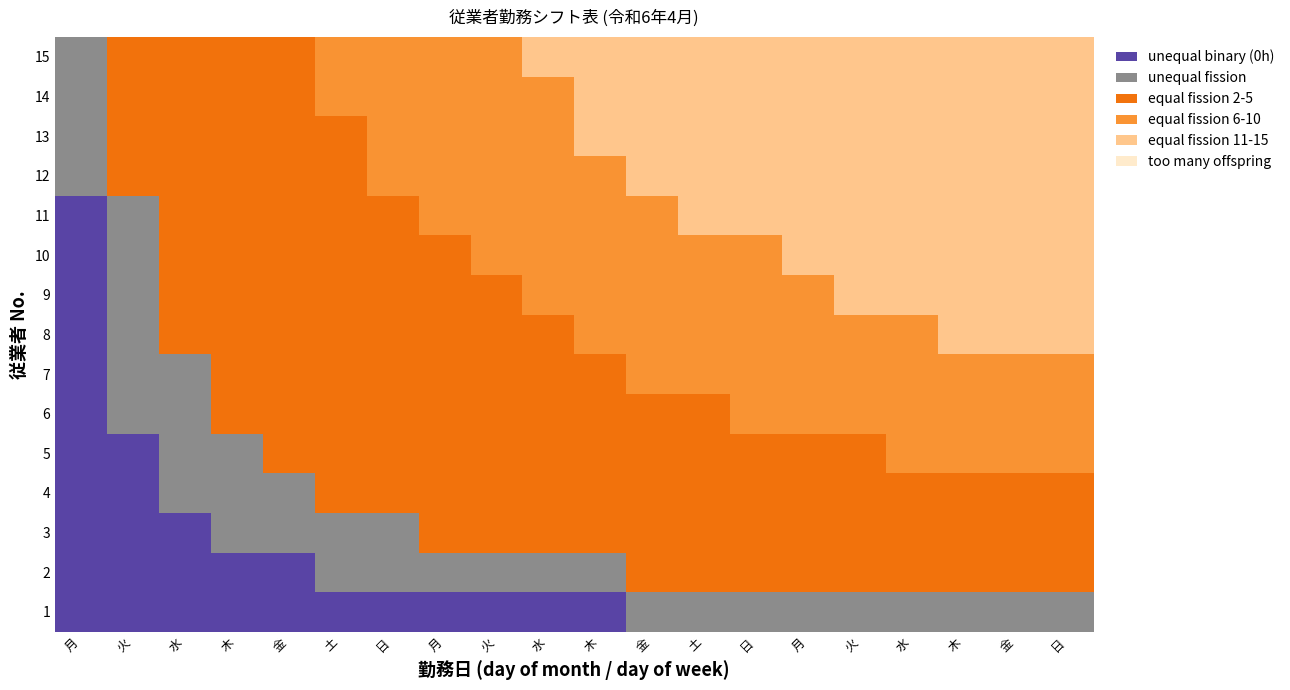

Which category has the highest value across all series?

日